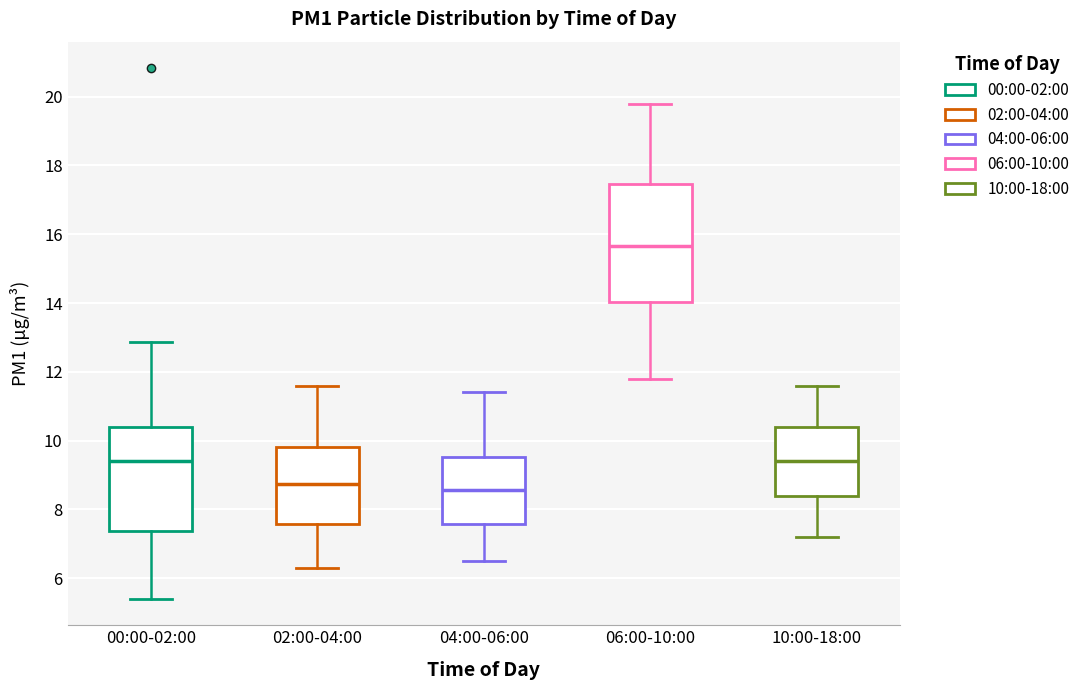

Which box's median line is the highest?

06:00-10:00